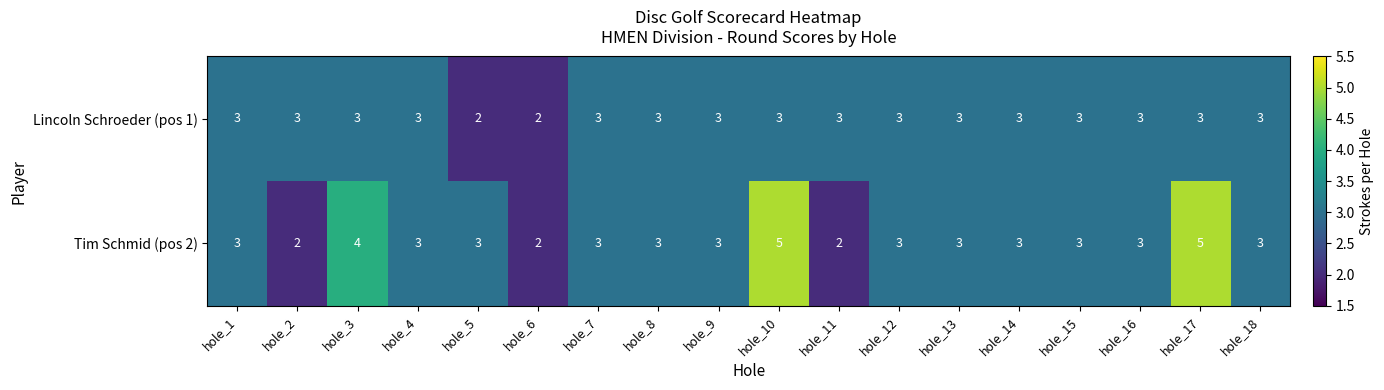

Rank the series by their average value, from highest to lowest.

Tim Schmid (pos 2), Lincoln Schroeder (pos 1)